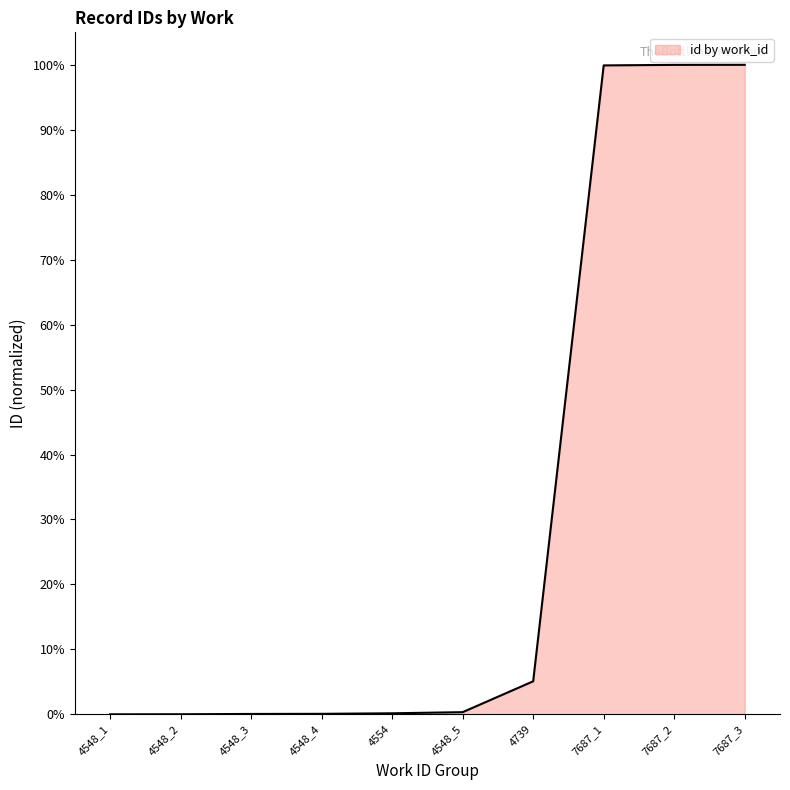

True or false: the data shows 0.2 at 4554.

True